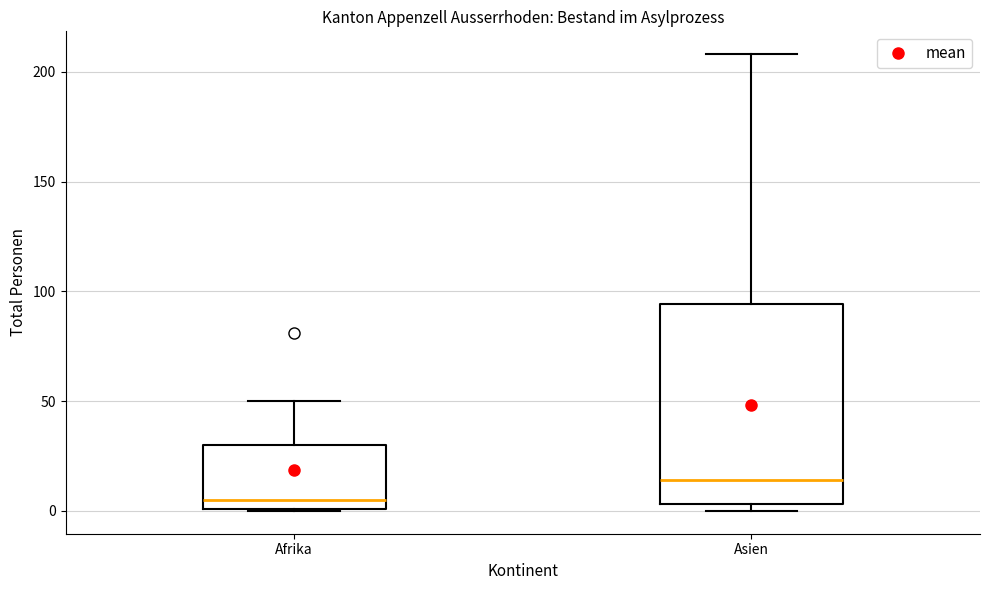

Reading left to right, transcribe this box plot: for each box, give where its median line is, the range the box spans, and where its two whiskers end, as read against the y-axis. The values are not printed on the chart, so give them approximately, as read against the axis.

Afrika: median 5, box 0 to 30, whiskers 0 to 50
Asien: median 15, box 5 to 95, whiskers 0 to 210